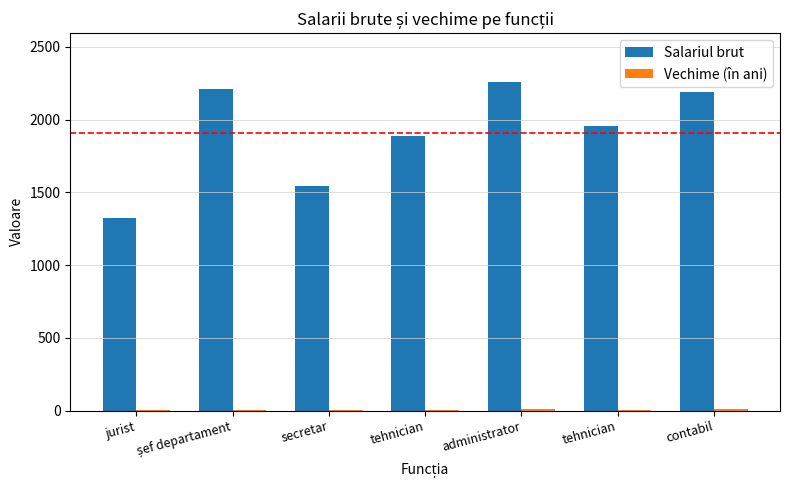

How many data points does each series have?

7